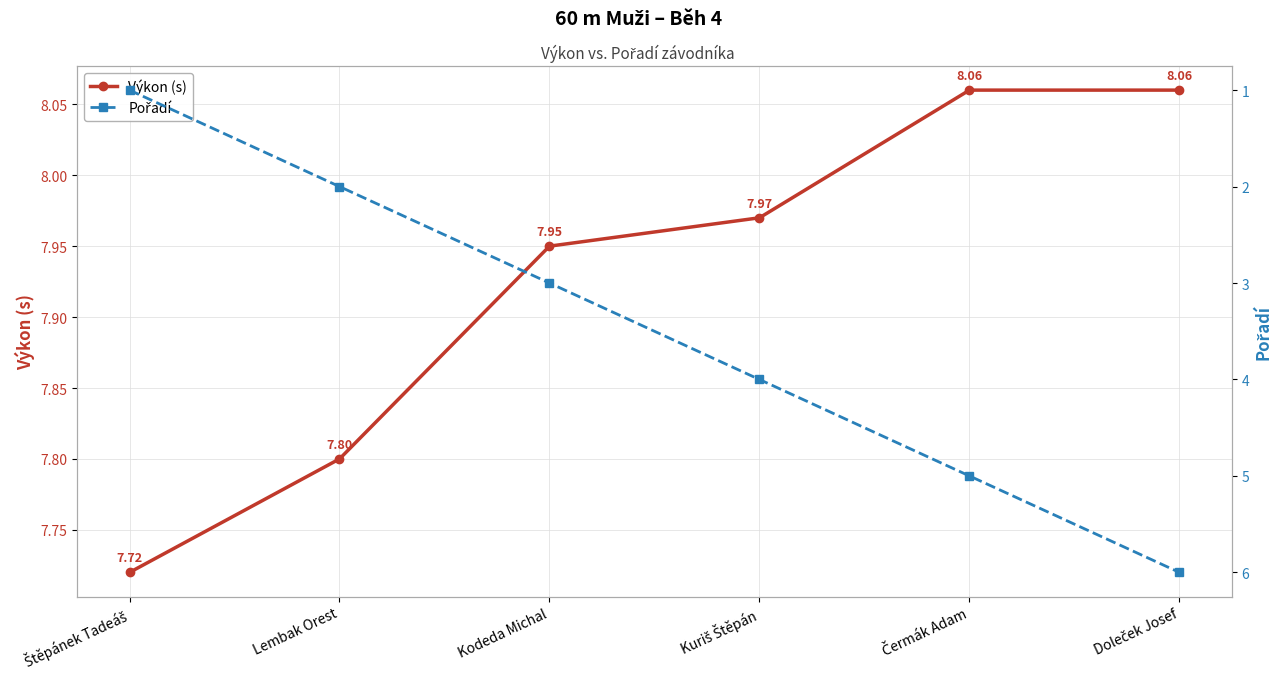

Reading right to left, list all the values displayed in this chart.

Výkon (s): Doleček Josef=8.1	Čermák Adam=8.1	Kuriš Štěpán=8.0	Kodeda Michal=8.0	Lembak Orest=7.8	Štěpánek Tadeáš=7.7
Pořadí: Doleček Josef=6.0	Čermák Adam=5.0	Kuriš Štěpán=4.0	Kodeda Michal=3.0	Lembak Orest=2.0	Štěpánek Tadeáš=1.0